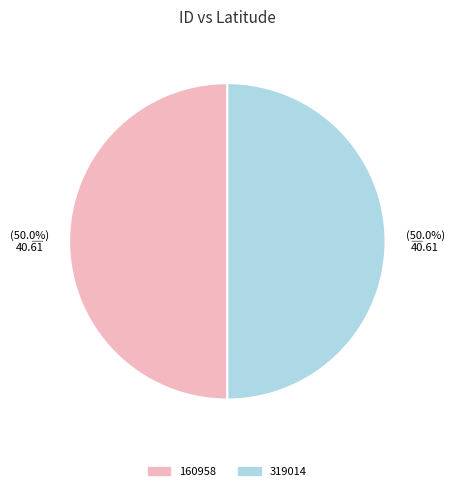

Approximately how many times larger is the value at 319014 compared to 160958?

1.0